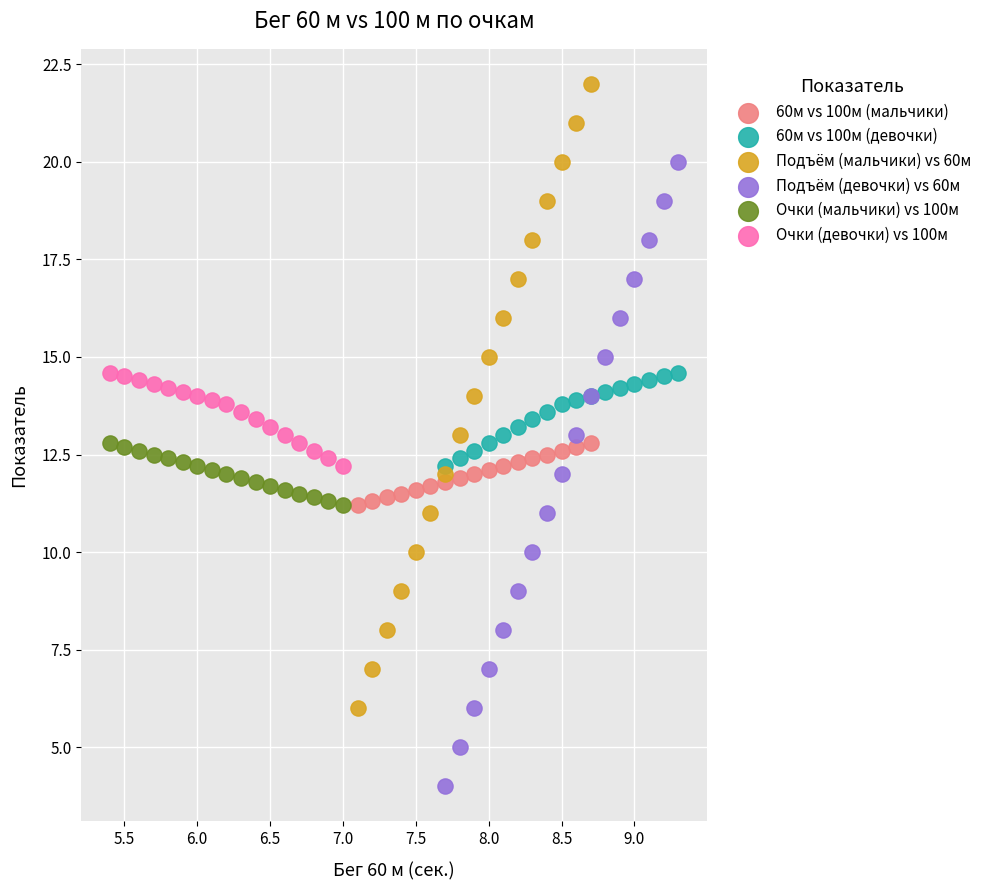

Which series reaches the maximum Y coordinate?

Подъём (мальчики) vs 60м